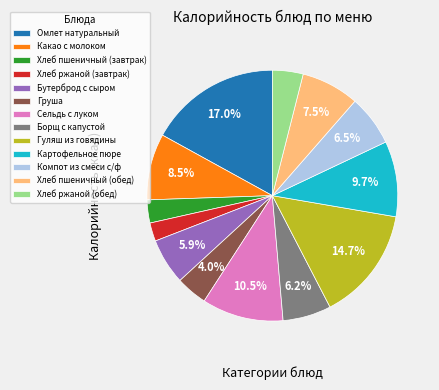

Approximately how many times larger is the value at Груша compared to Хлеб ржаной (завтрак)?

1.7